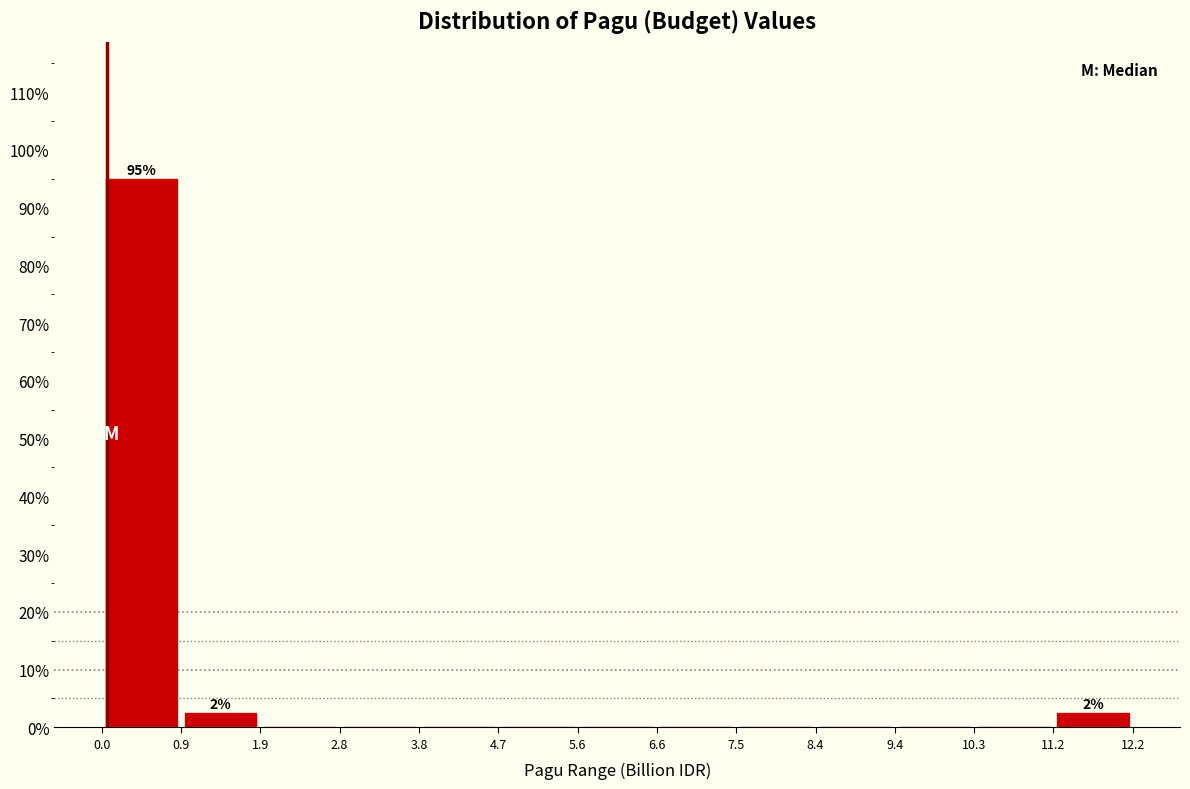

Over which range of the x-axis is the bar tallest?

0.0 to 0.9